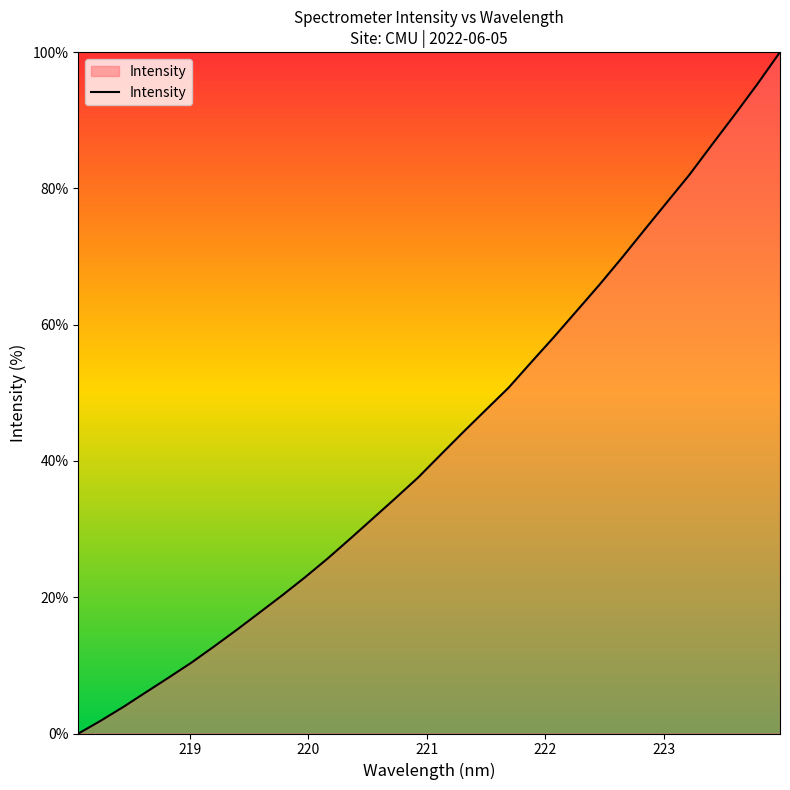

What is the greatest value displayed?

100.0